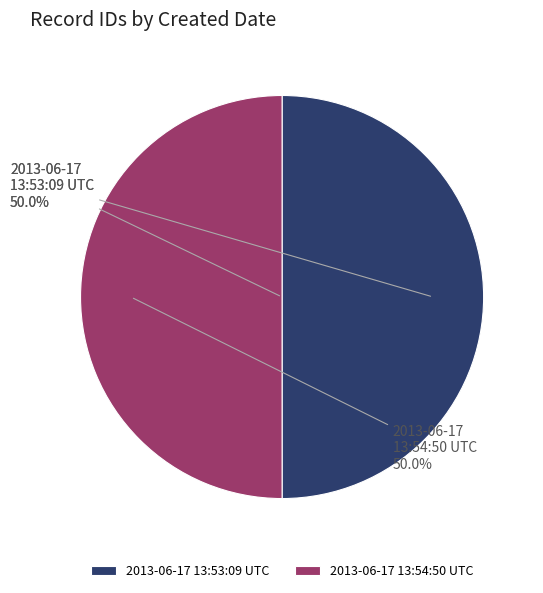

True or false: 2013-06-17 13:53:09 UTC accounts for 42% of the total.

False